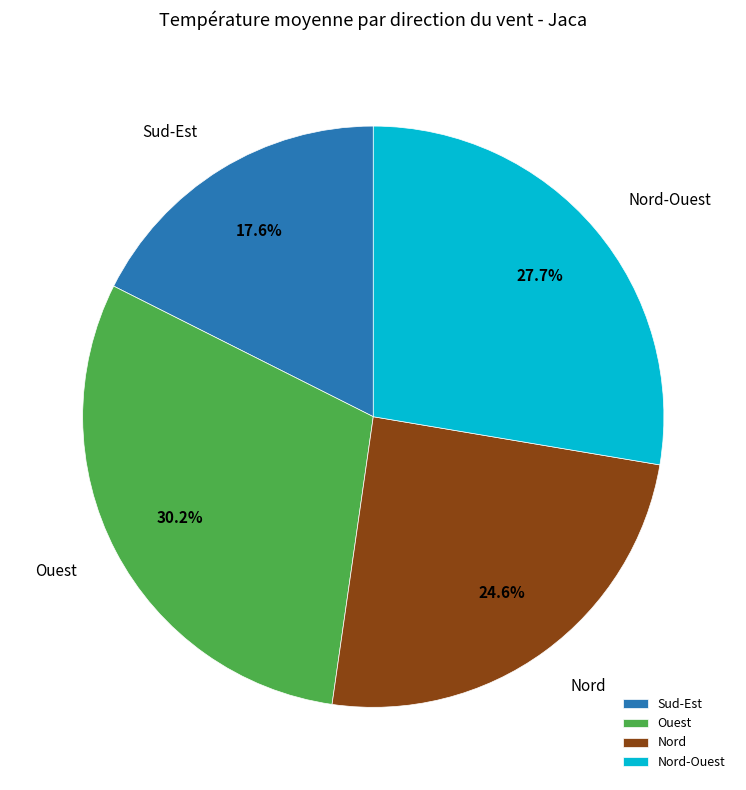

What percentage is NOT represented by Ouest?

69.8%